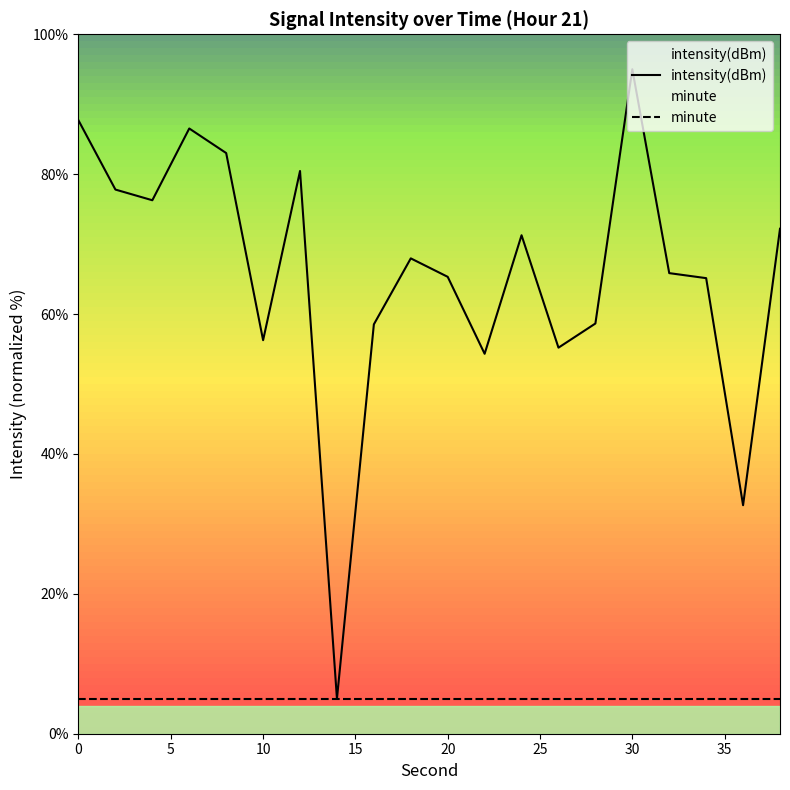

What is the highest value of the intensity(dBm) series?

95.0